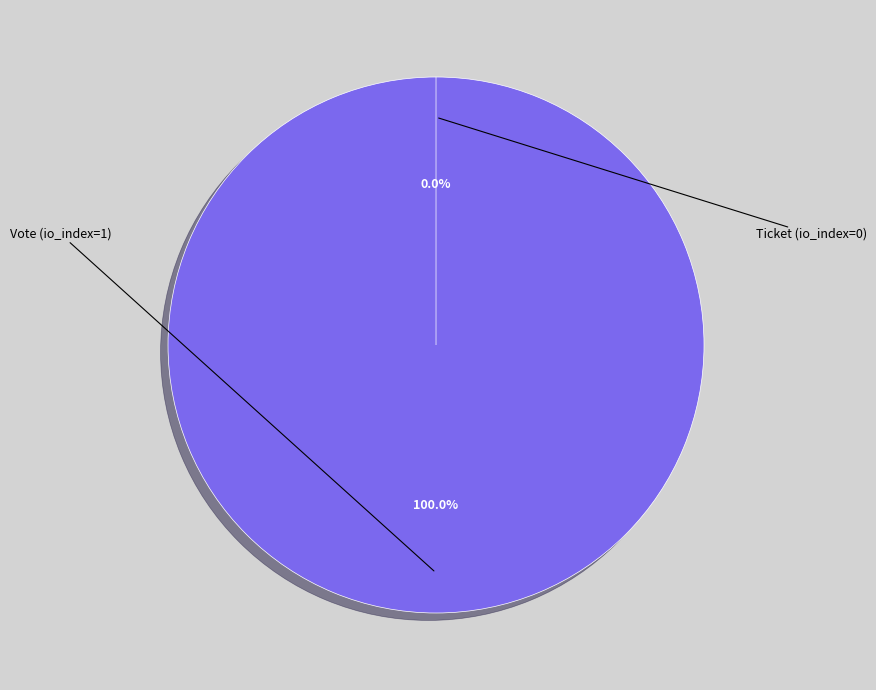

What is the smallest slice in the pie chart?

Ticket (io_index=0)